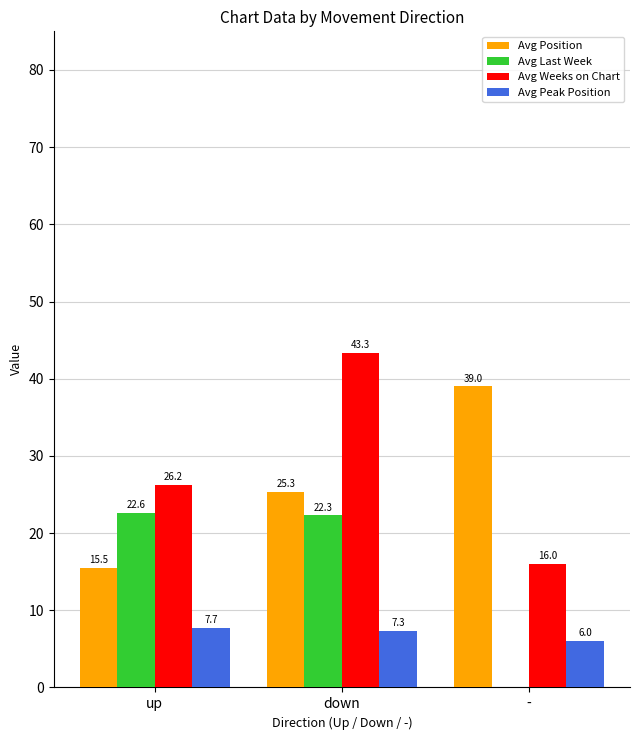

What is the sum of the Avg Position values at up and down?

40.8